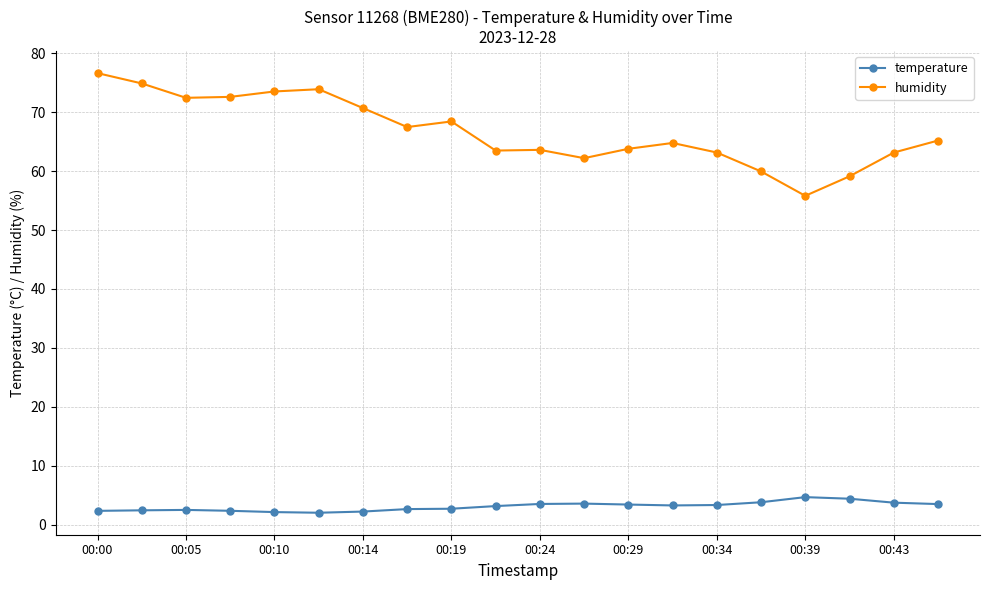

At how many categories does at least one series exceed 24?

20